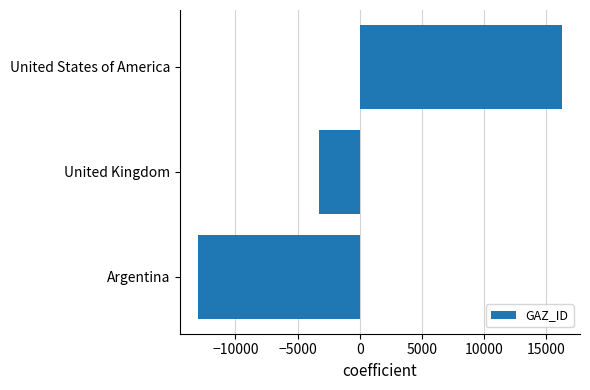

Reading bottom to top, what are all the values shown in this chart?

Argentina=-12990.7	United Kingdom=-3248.7	United States of America=16239.3